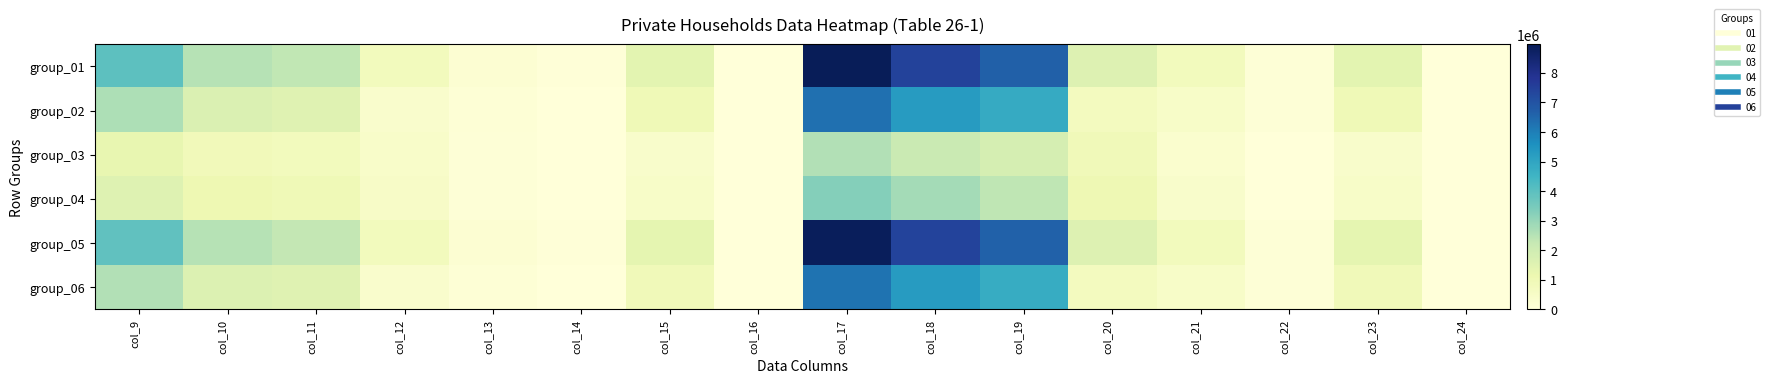

At which category does the chart reach its minimum across all series?

col_16